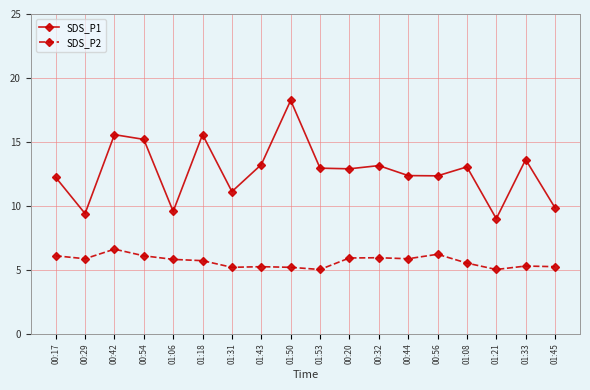

True or false: SDS_P2 and SDS_P1 intersect in this chart.

False